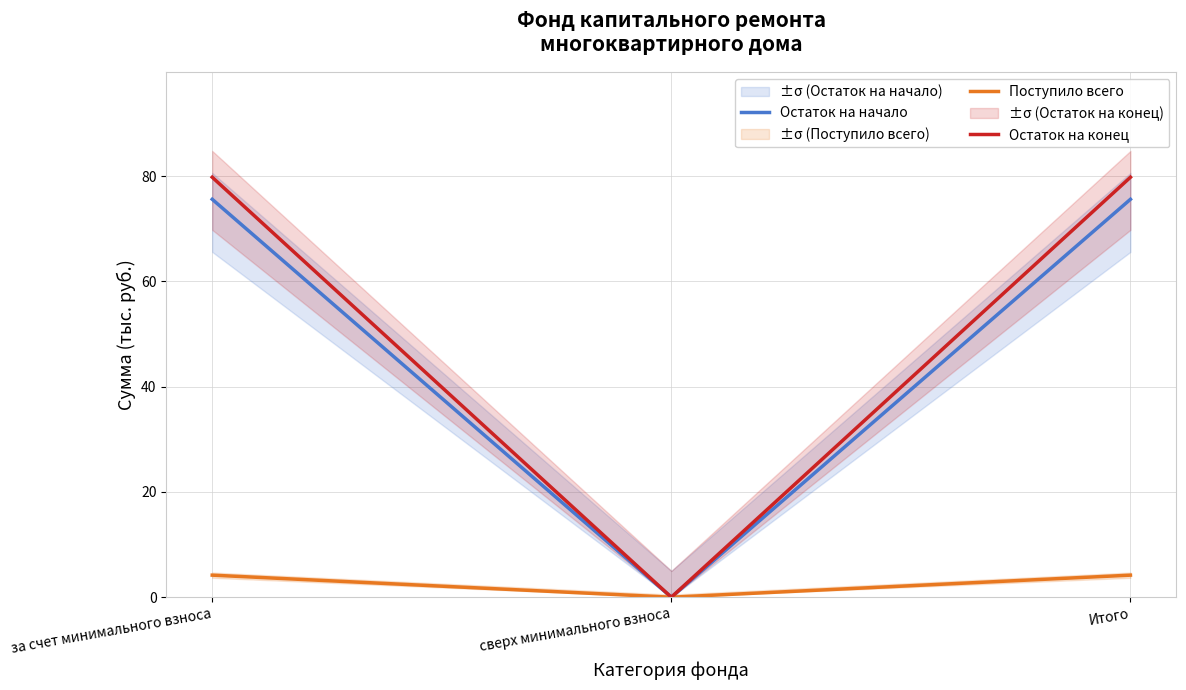

Reading right to left, transcribe all the data shown in this chart.

Остаток на начало: 75.6	0.0	75.6
Поступило всего: 4.2	0.0	4.2
Остаток на конец: 79.8	0.0	79.8